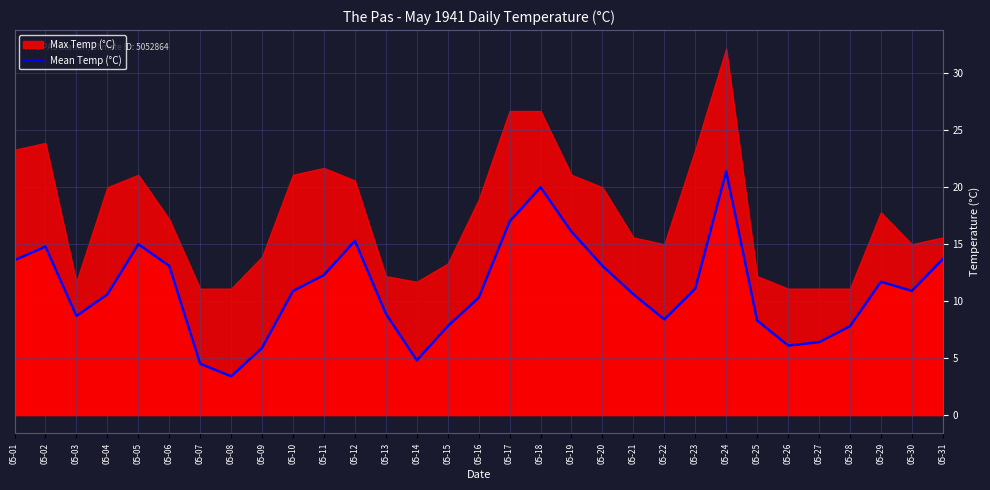

What is the highest value of the Mean Temp (°C) series?

21.4